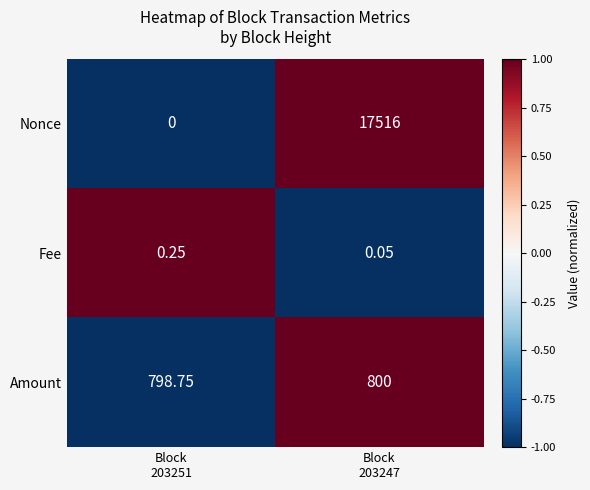

List the series in order of their peak value, highest first.

Nonce, Amount, Fee